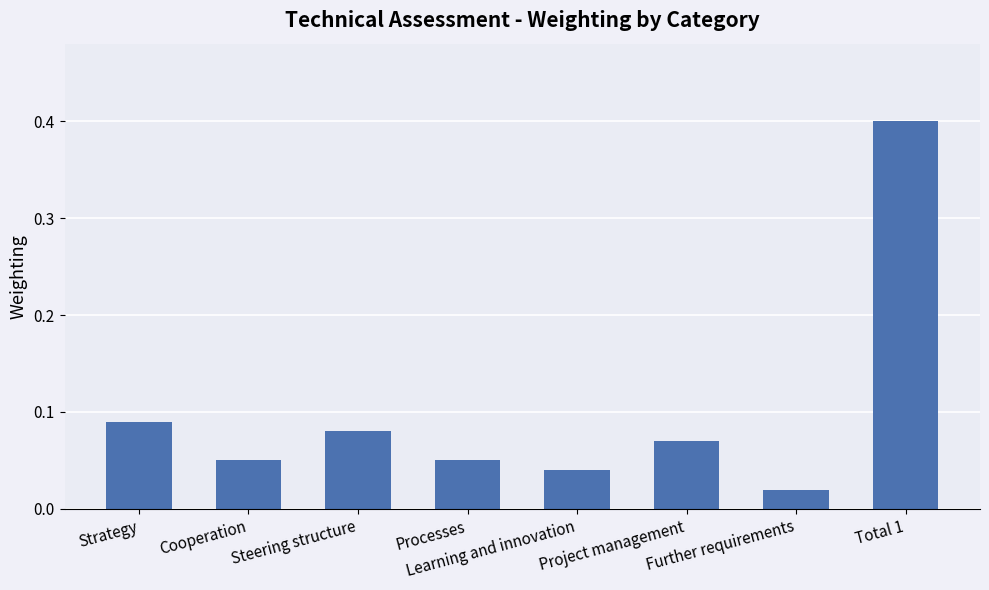

What is the greatest value displayed?

0.4